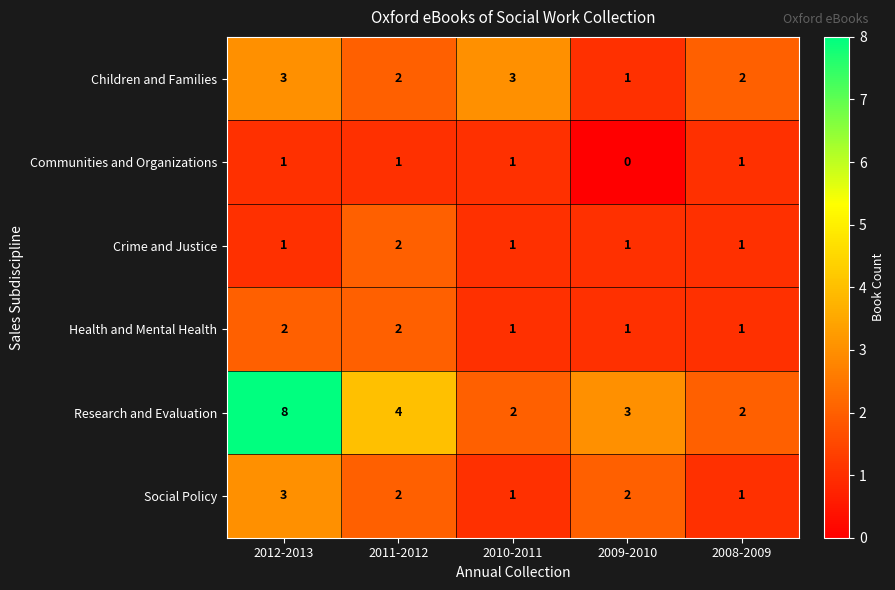

What is the sum of the Children and Families values at 2009-2010 and 2012-2013?

4